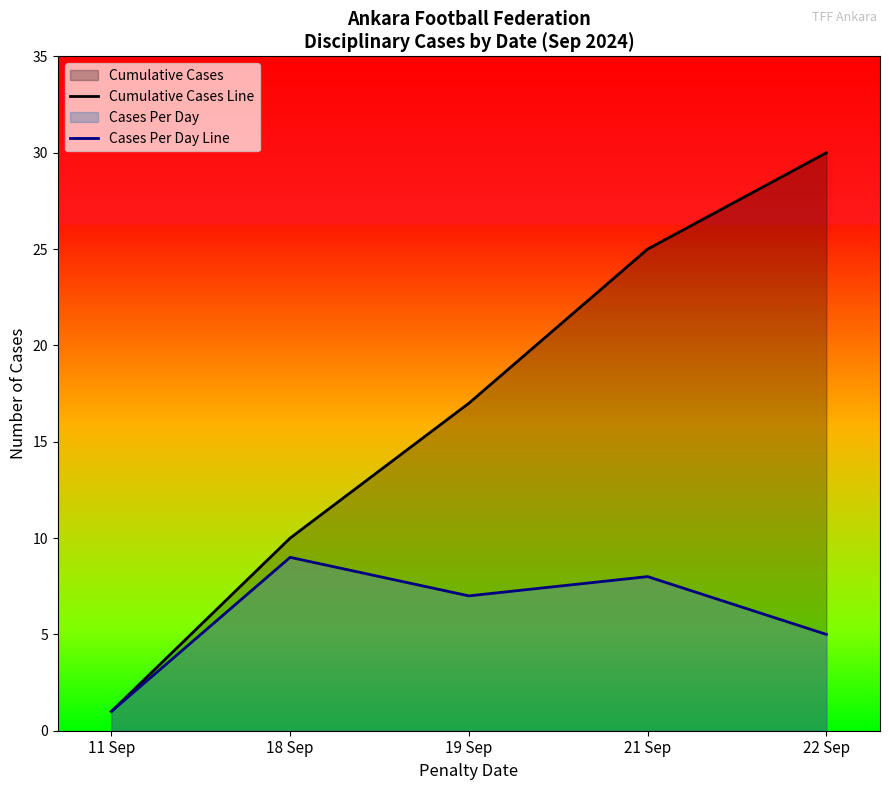

How many lines are shown in the chart?

2